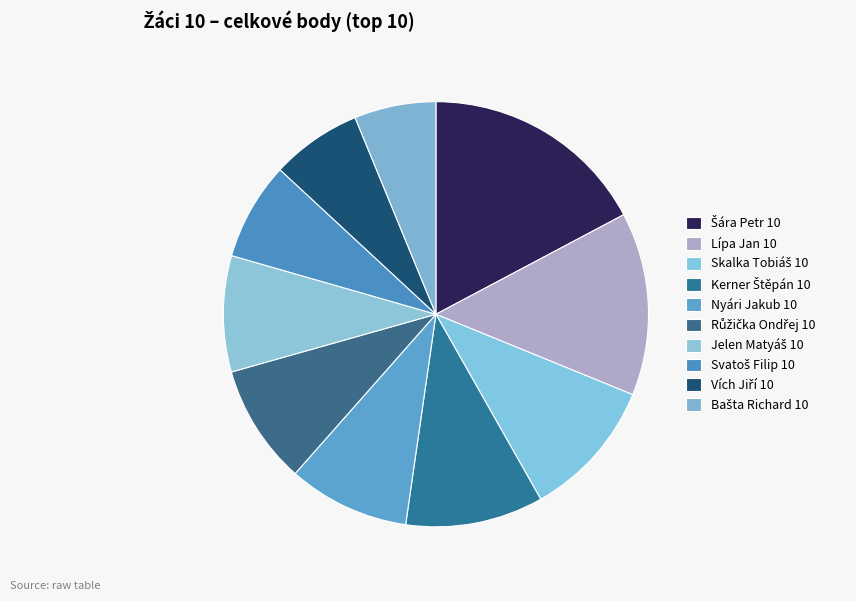

Count the number of slices in the pie.

10